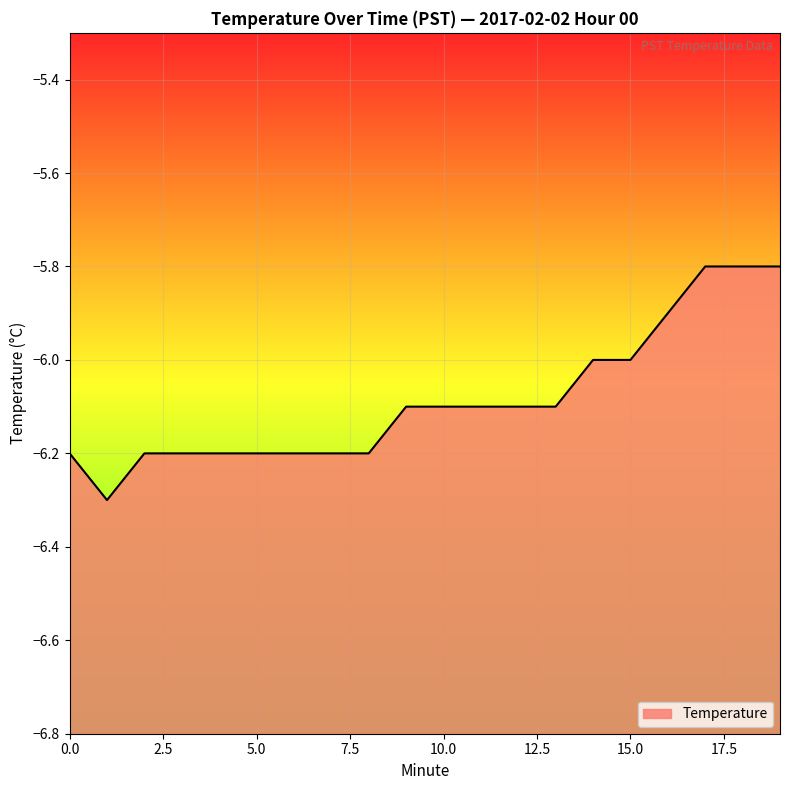

Rank the categories by value from highest to lowest.

17, 18, 19, 16, 14, 15, 9, 10, 11, 12, 13, 0, 2, 3, 4, 5, 6, 7, 8, 1